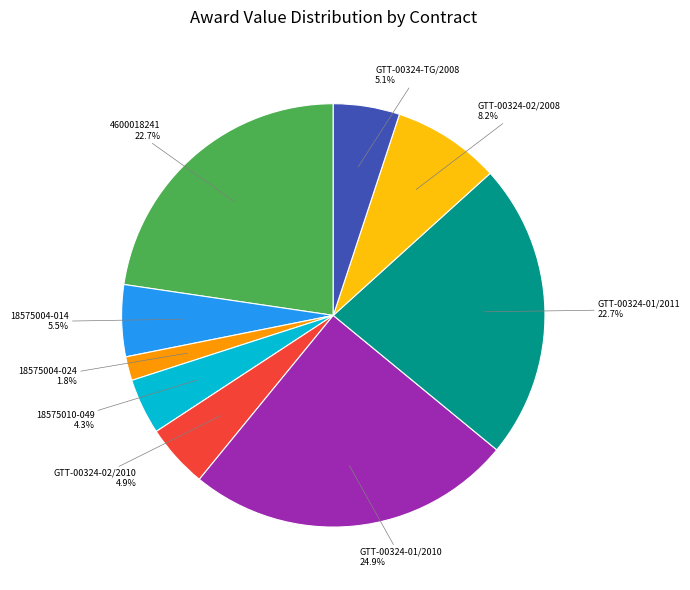

Is there a majority slice in this chart?

No